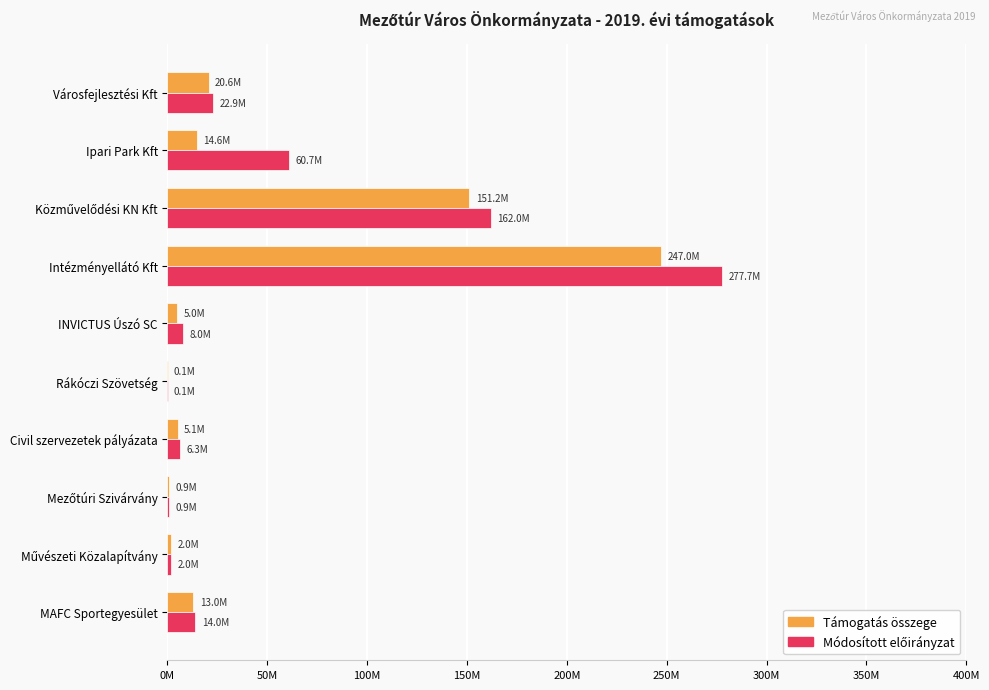

What are all the series names shown in the legend?

Támogatás összege, Módosított előirányzat